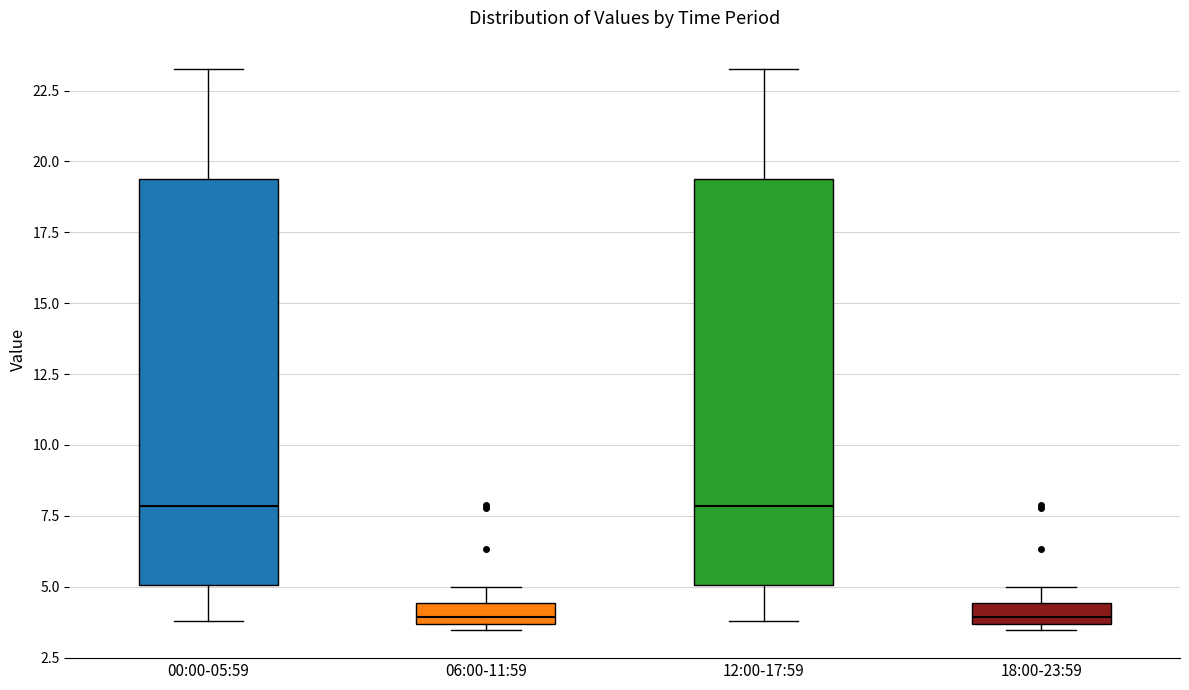

Where does the upper whisker of the box for 00:00-05:59 end on the y-axis? The values are not printed on the chart, so give them approximately, as read against the axis.

23.5